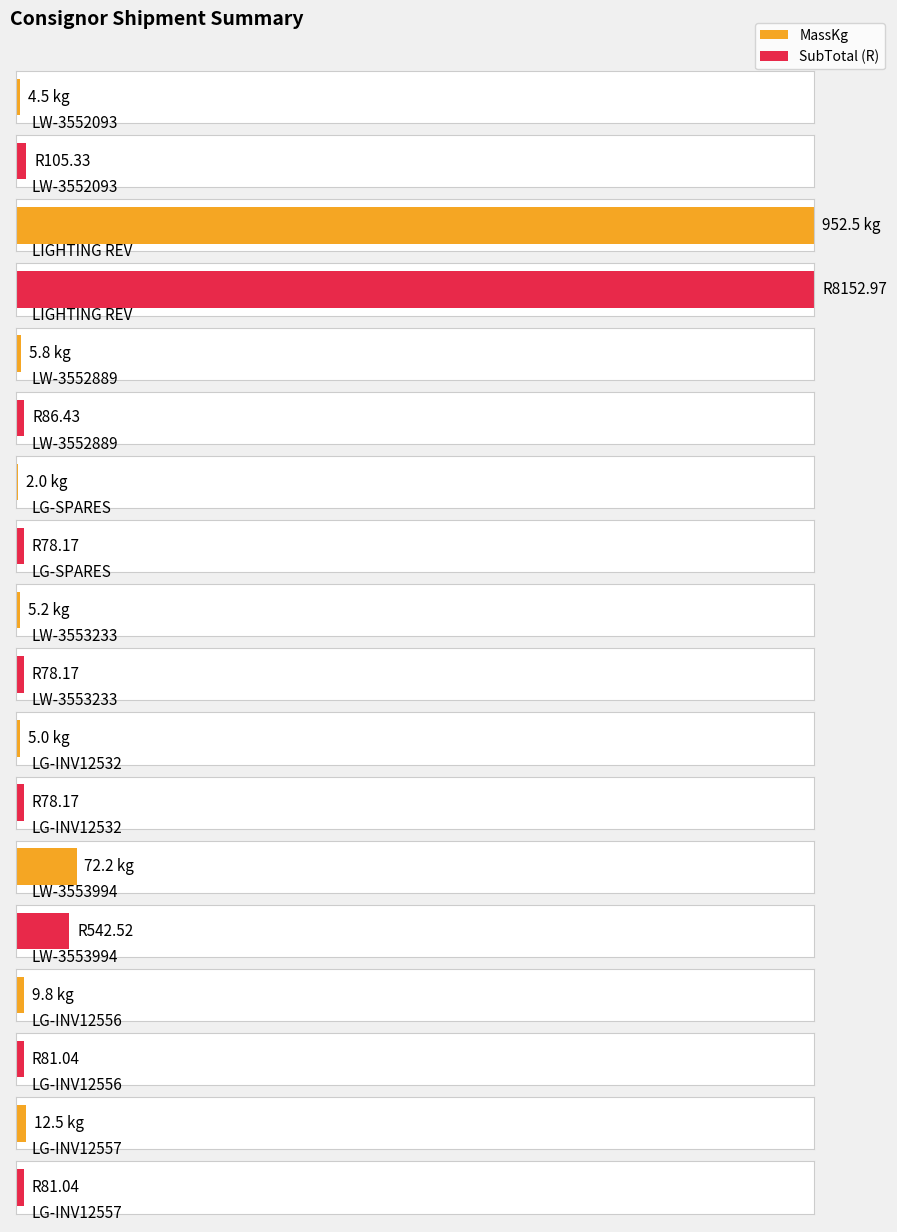

What are all the series names shown in the legend?

MassKg, SubTotal